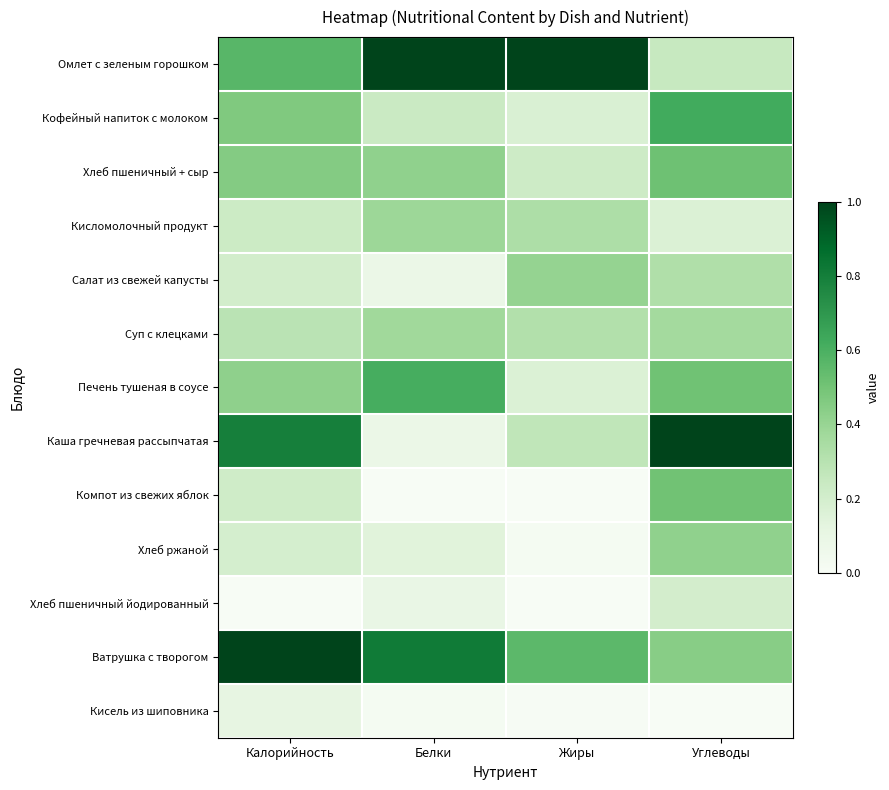

At which category is the sum across all series the highest?

Углеводы